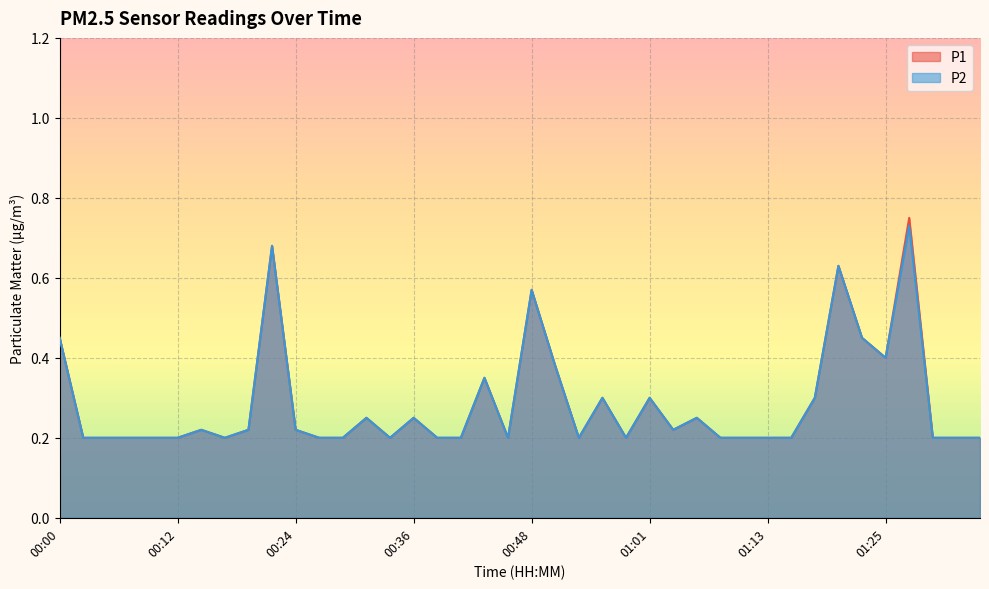

Reading right to left, extract all data points from this chart.

P1: 0.2	0.2	0.2	0.8	0.4	0.5	0.6	0.3	0.2	0.2	0.2	0.2	0.2	0.2	0.3	0.2	0.3	0.2	0.4	0.6	0.2	0.3	0.2	0.2	0.2	0.2	0.2	0.2	0.2	0.2	0.7	0.2	0.2	0.2	0.2	0.2	0.2	0.2	0.2	0.5
P2: 0.2	0.2	0.2	0.7	0.4	0.5	0.6	0.3	0.2	0.2	0.2	0.2	0.2	0.2	0.3	0.2	0.3	0.2	0.4	0.6	0.2	0.3	0.2	0.2	0.2	0.2	0.2	0.2	0.2	0.2	0.7	0.2	0.2	0.2	0.2	0.2	0.2	0.2	0.2	0.5